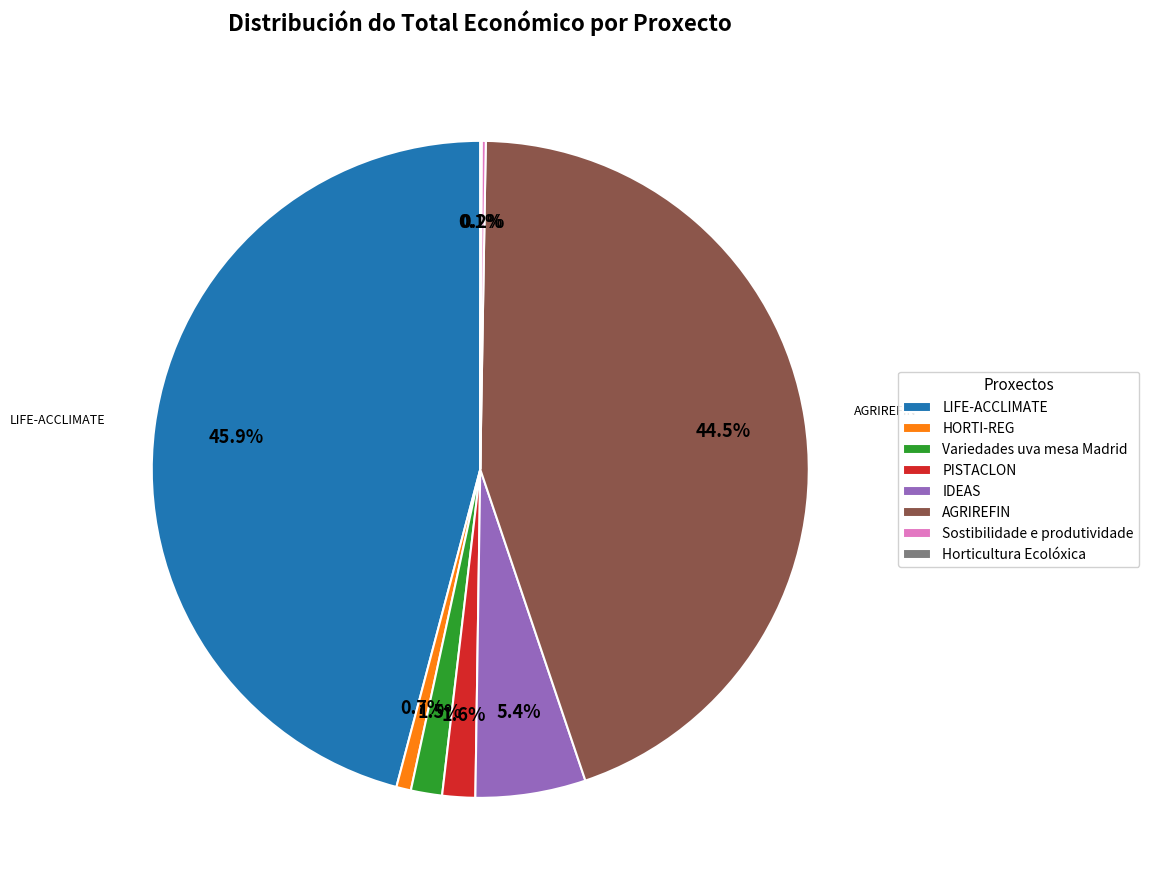

What percentage is the LIFE-ACCLIMATE slice, to the nearest percent?

46%